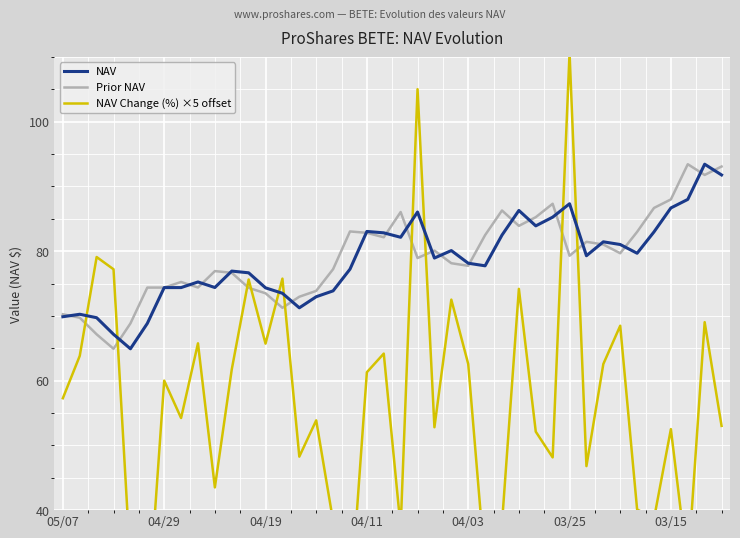

Which series has the largest range (max minus min)?

NAV Change (%) ×5 offset